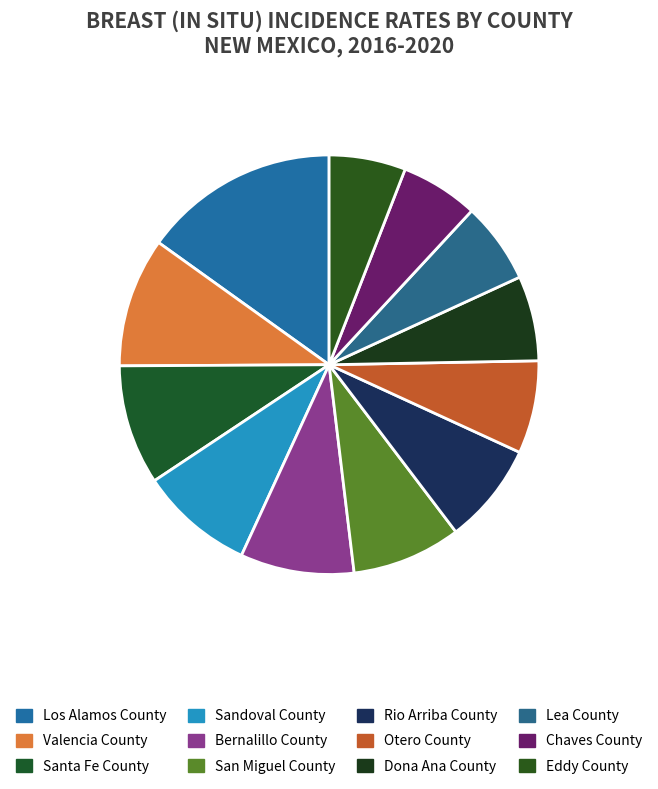

Do Chaves County and Dona Ana County together represent more than half of the pie?

No